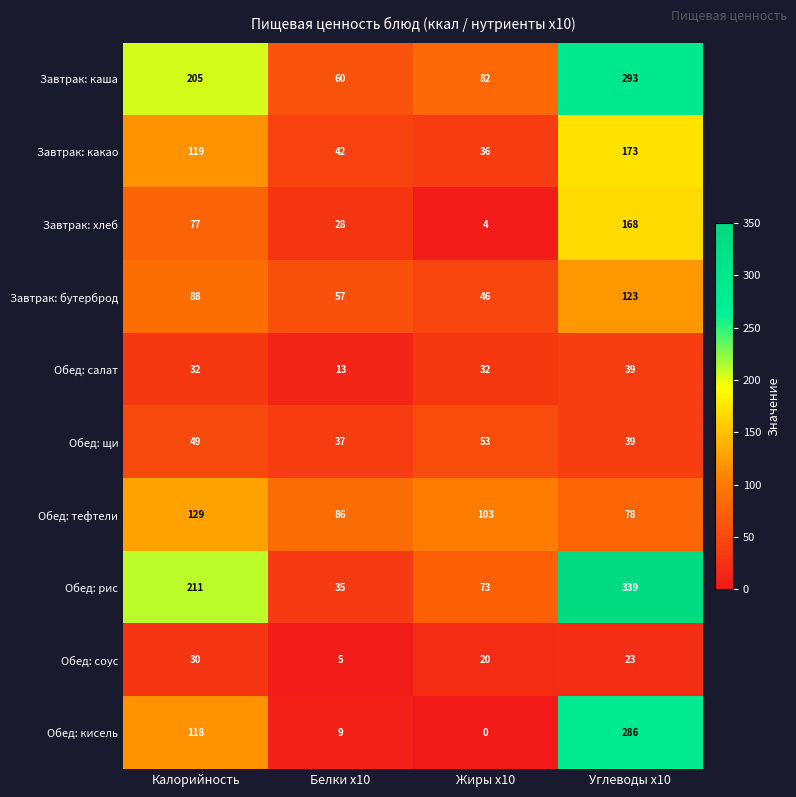

At which category does the chart reach its minimum across all series?

Жиры x10